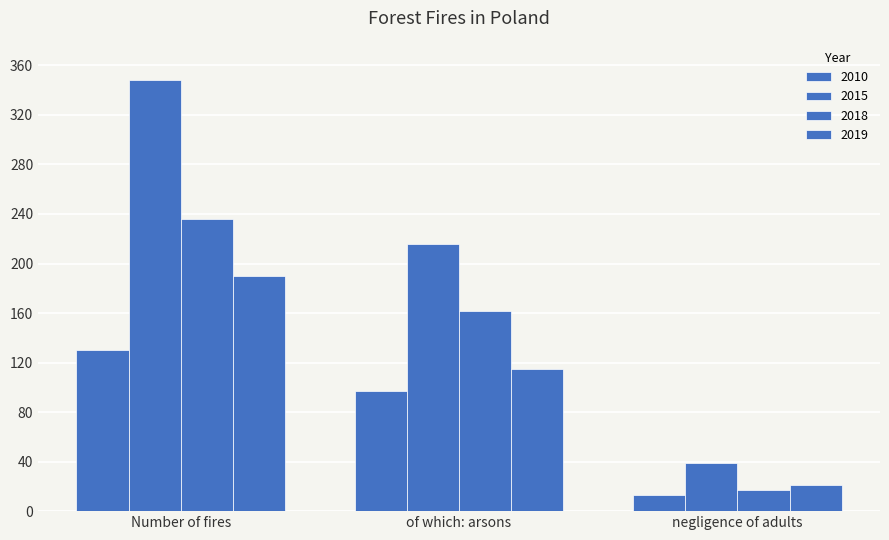

What is the sum of all 2019 values?

326